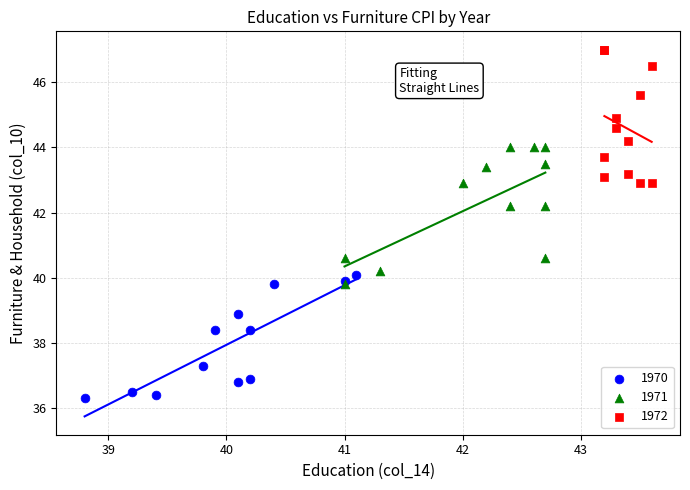

Which series contains the lowest Y value?

1970